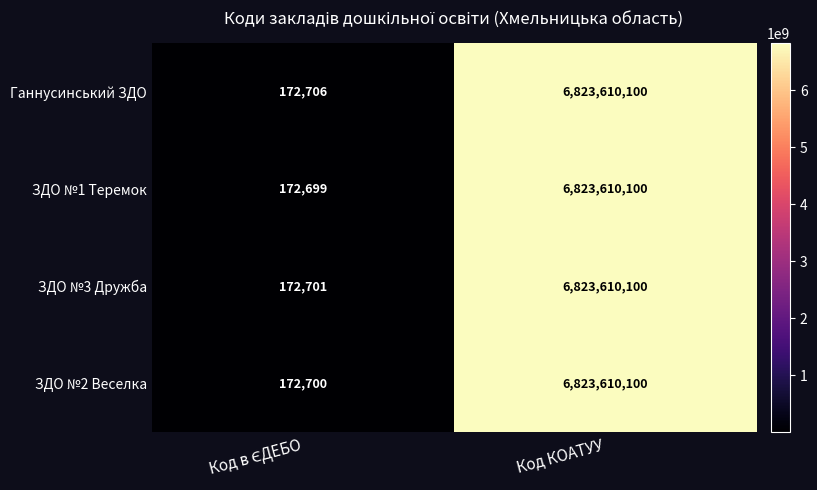

How many data points does each series have?

2